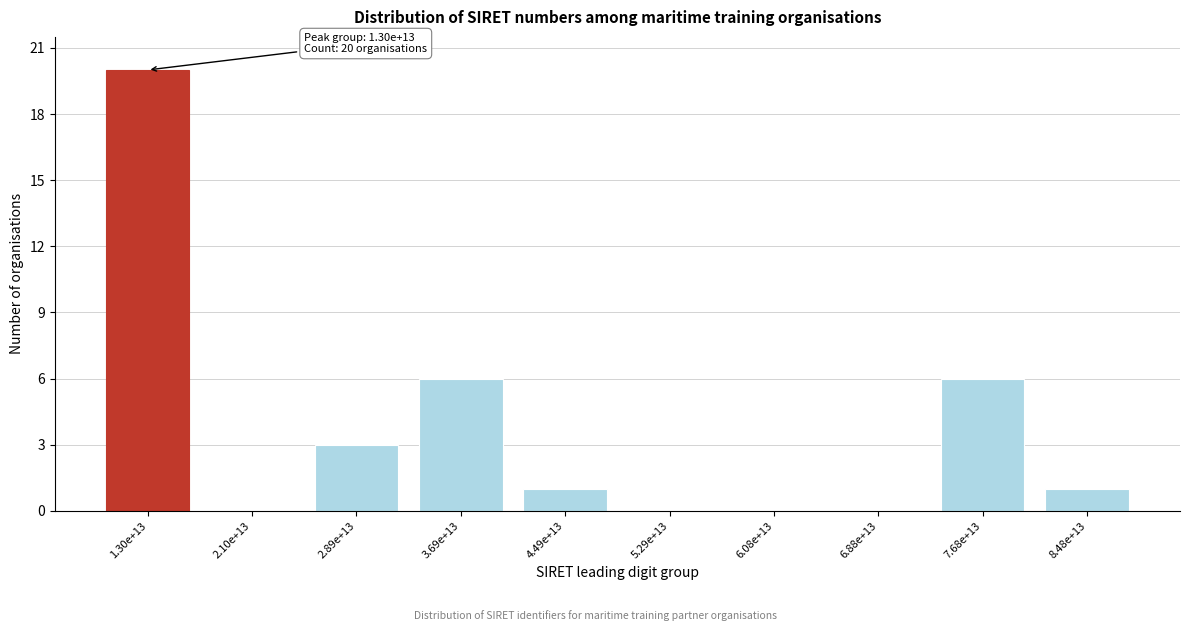

Reading right to left, list all the values displayed in this chart.

8.48e+13=1	7.68e+13=6	6.88e+13=0	6.08e+13=0	5.29e+13=0	4.49e+13=1	3.69e+13=6	2.89e+13=3	2.10e+13=0	1.30e+13=20